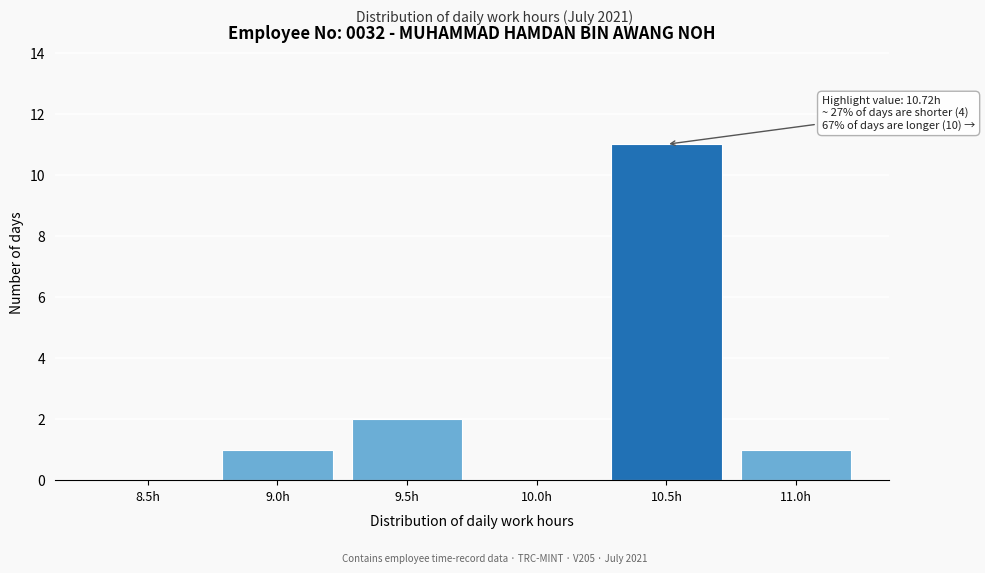

Reading left to right, what are all the values shown in this chart?

8.5h=0	9.0h=1	9.5h=2	10.0h=0	10.5h=11	11.0h=1